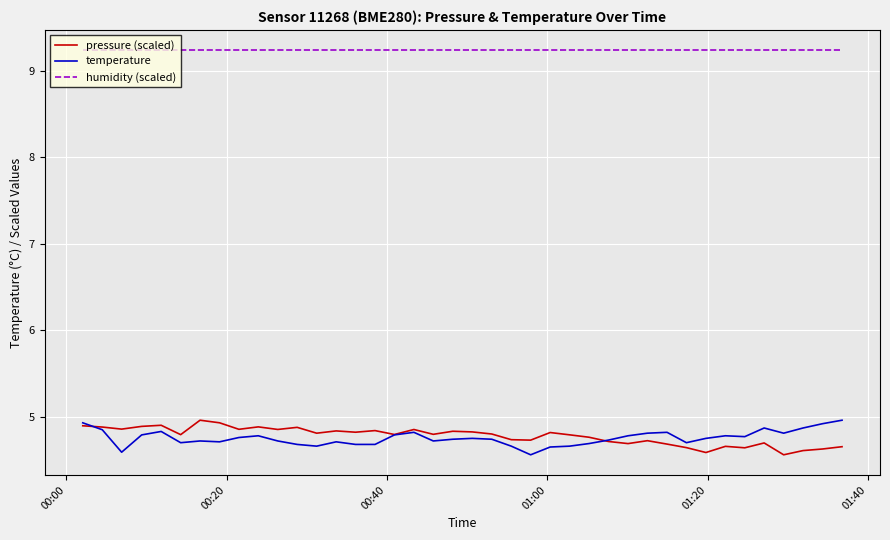

True or false: pressure (scaled) and humidity (scaled) intersect in this chart.

False